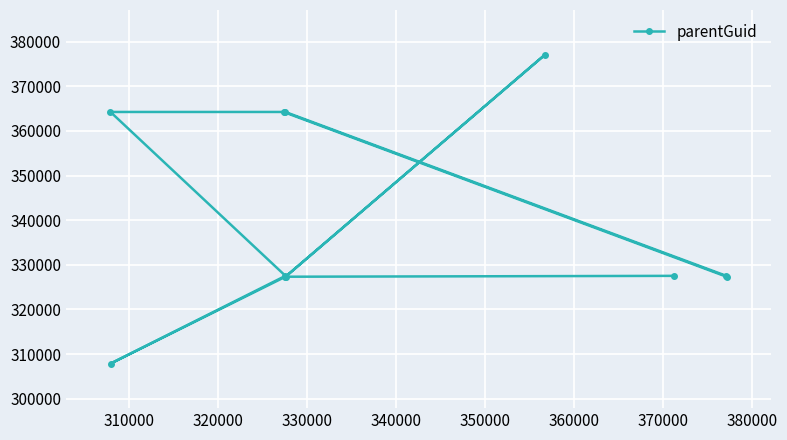

How many data points does each series have?

11